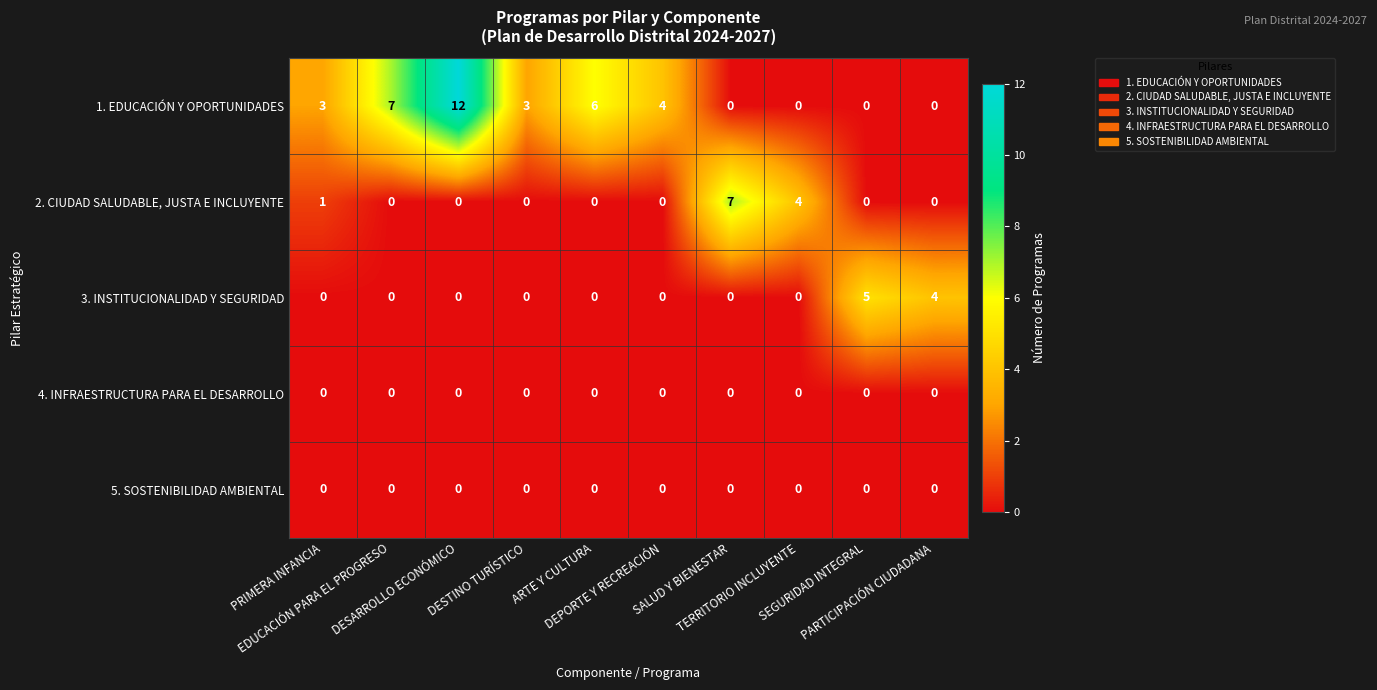

What is the average value of the 1. EDUCACIÓN Y OPORTUNIDADES series?

4